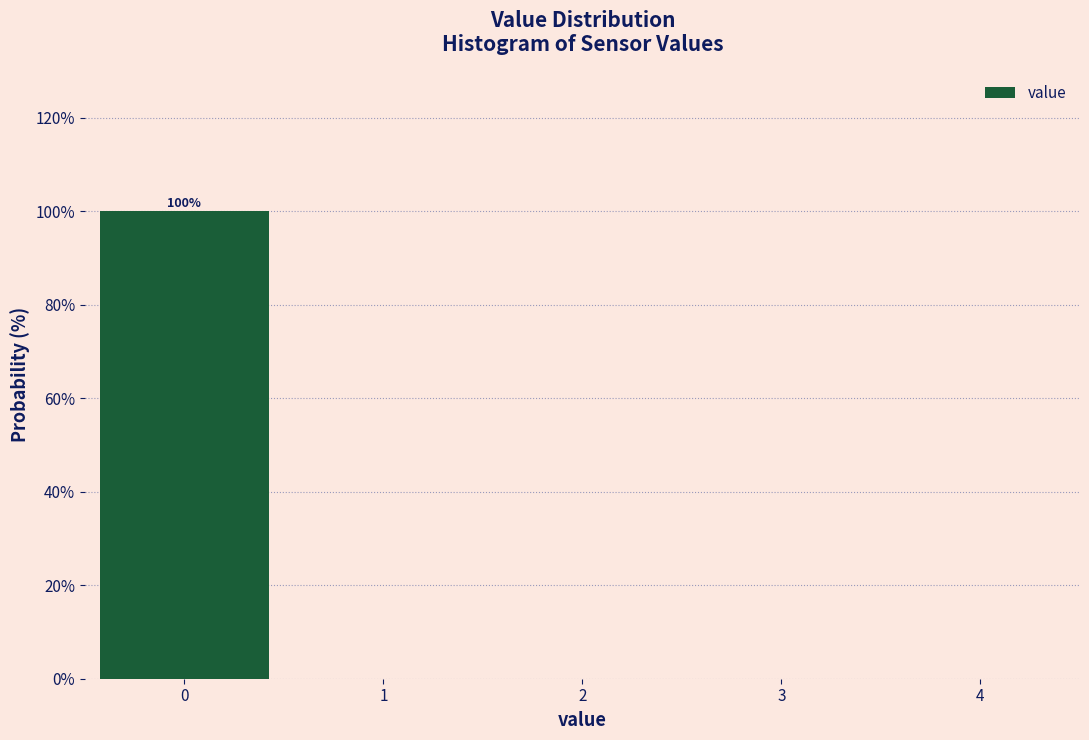

Which range on the x-axis has the tallest bar?

-0.5 to 0.5